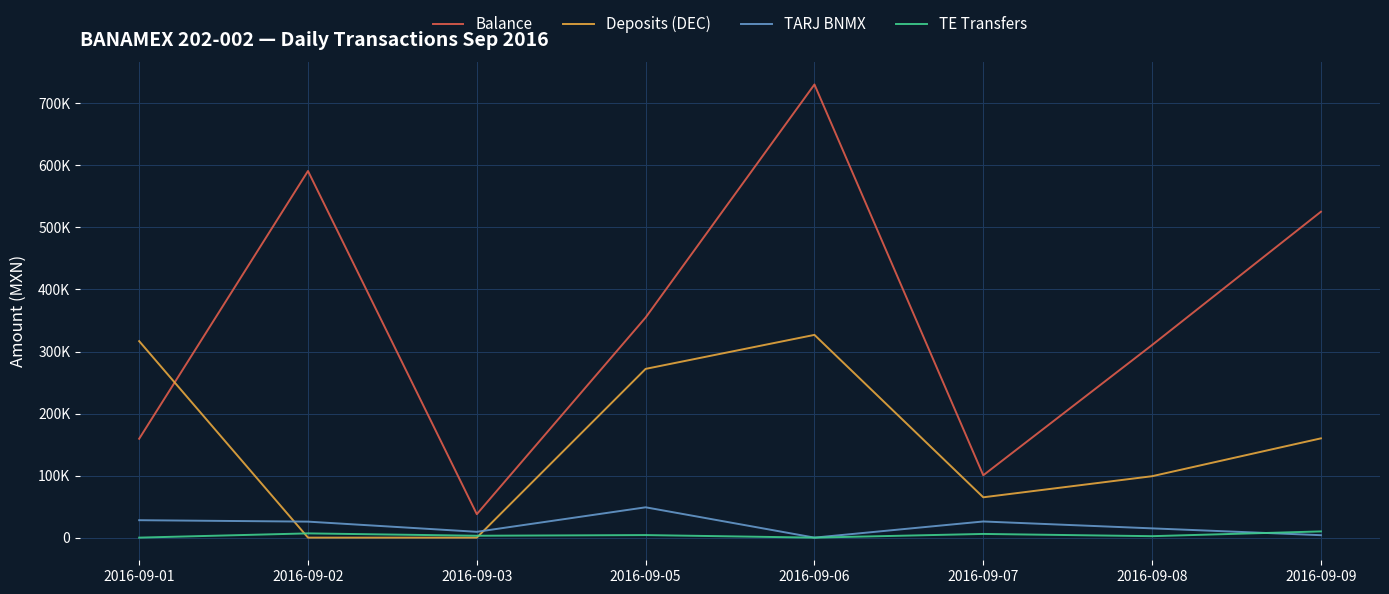

True or false: TE Transfers has more than 0 points higher than both neighbors.

True